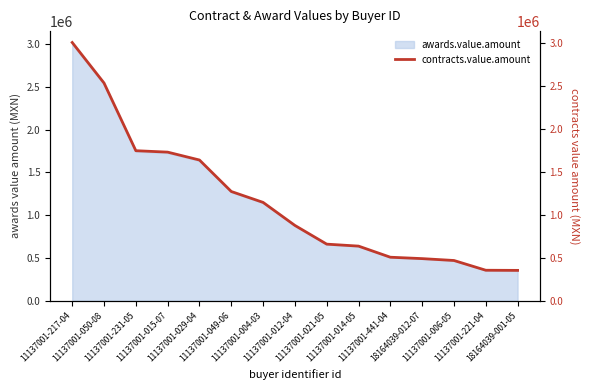

Rank the categories by value from lowest to highest.

18164039-001-05, 11137001-221-04, 11137001-006-05, 18164039-012-07, 11137001-441-04, 11137001-014-05, 11137001-021-05, 11137001-012-04, 11137001-004-03, 11137001-049-06, 11137001-029-04, 11137001-015-07, 11137001-231-05, 11137001-050-08, 11137001-217-04